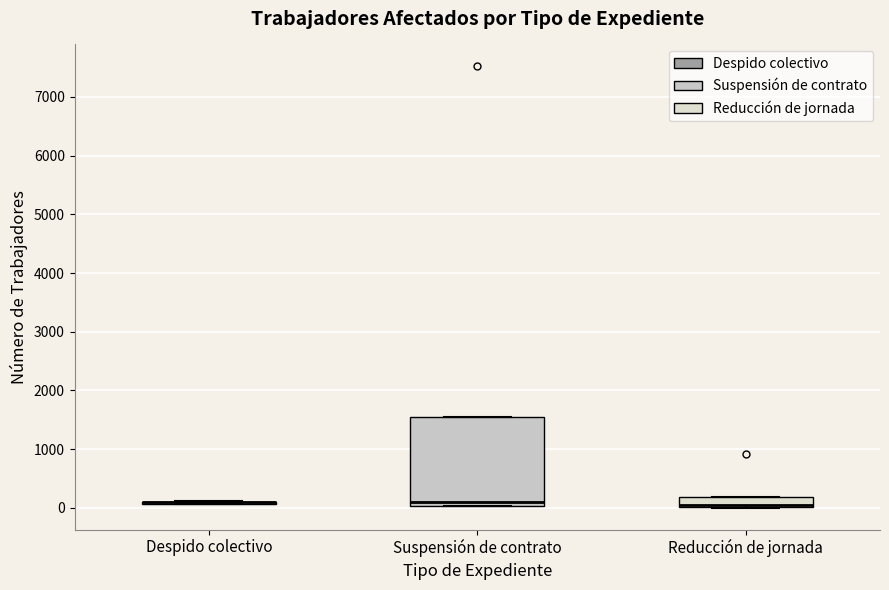

Comparing the boxes themselves (not the whiskers), which one is the tallest?

Suspensión de contrato